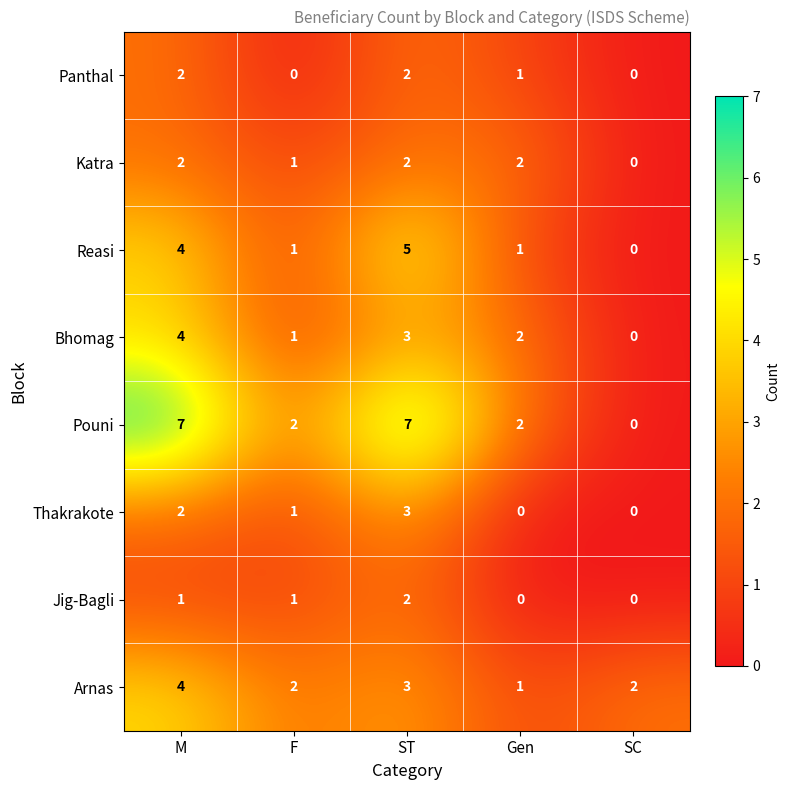

Which series changed the most between F and ST?

Pouni